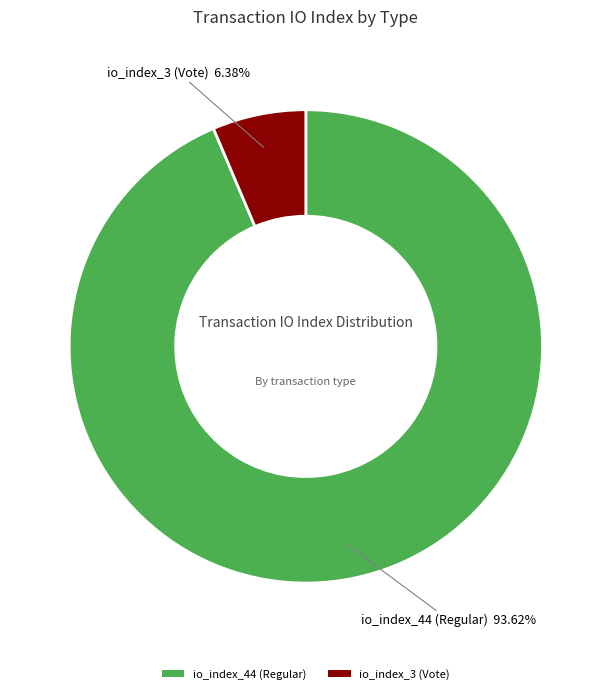

To the nearest percent, what is the difference between the largest and smallest slice percentages?

87%